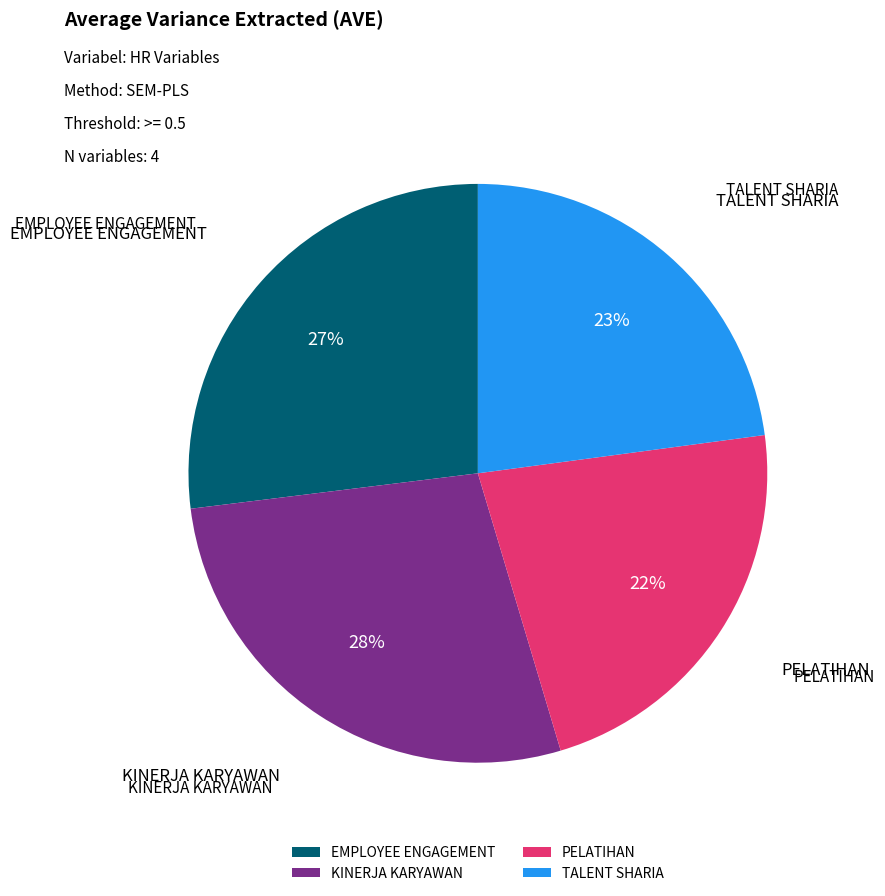

Which has a higher value, TALENT SHARIA or KINERJA KARYAWAN?

KINERJA KARYAWAN